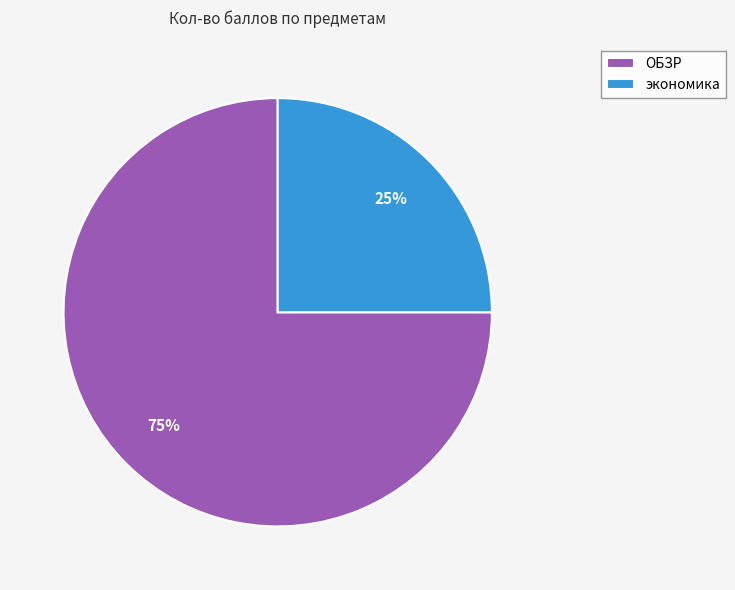

What is the largest slice in the pie chart?

ОБЗР